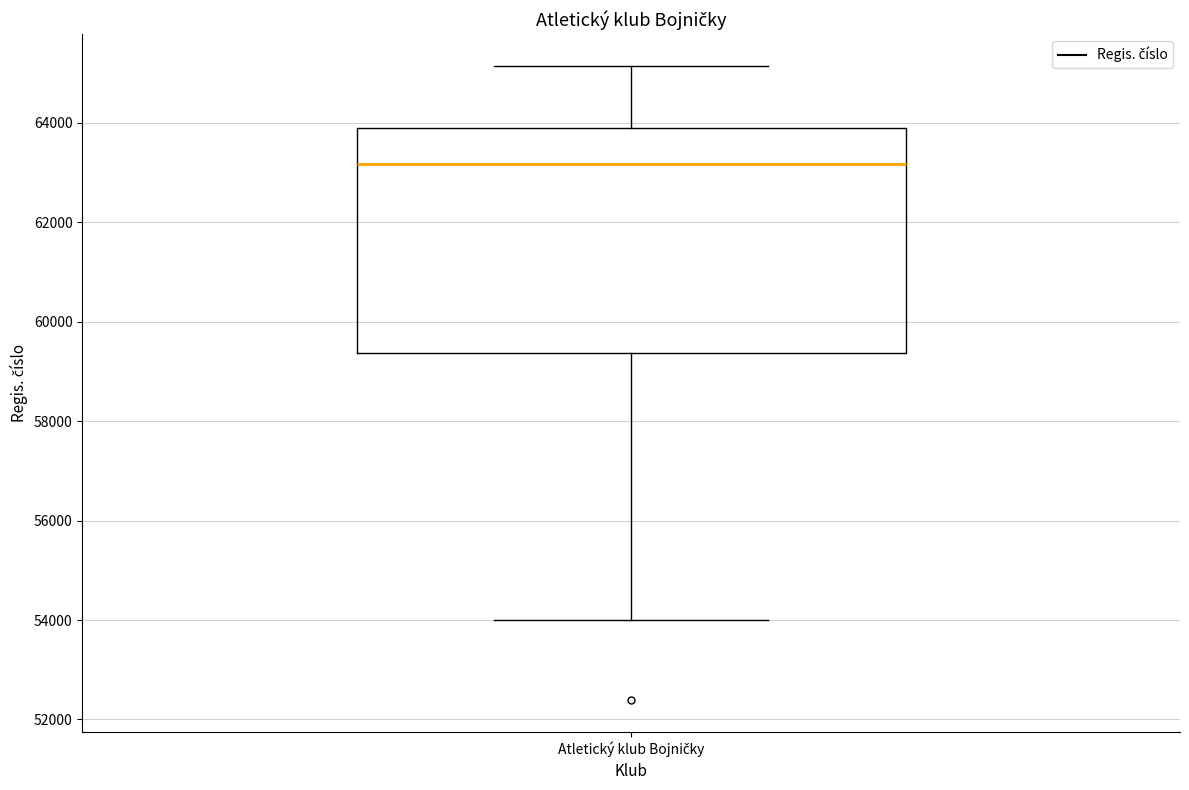

Transcribe this box plot: give where the median line is, the range the box spans, and where the two whiskers end, as read against the y-axis. The values are not printed on the chart, so give them approximately, as read against the axis.

median 63200, box 59400 to 63800, whiskers 54000 to 65200